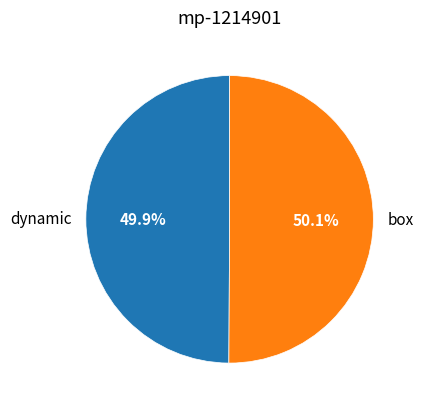

Do box and dynamic together represent more than half of the pie?

Yes